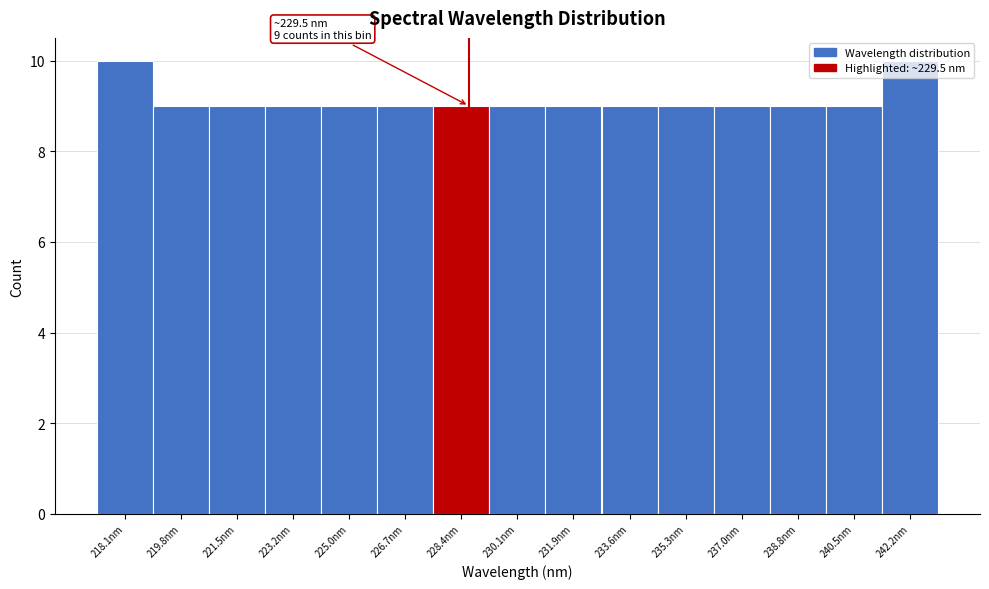

What is the greatest value displayed?

10